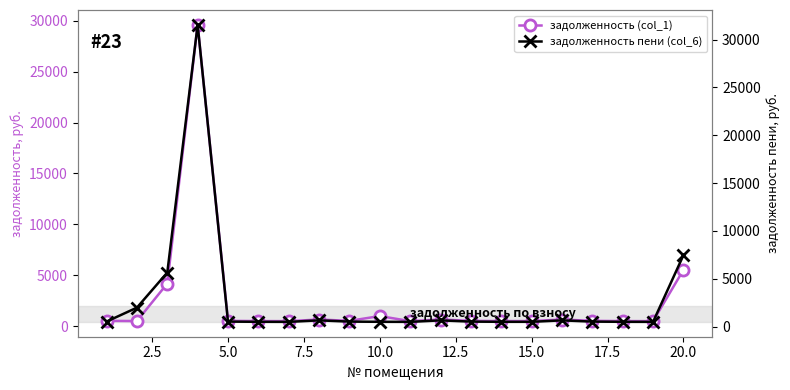

True or false: задолженность (col_1) and задолженность пени (col_6) intersect in this chart.

False